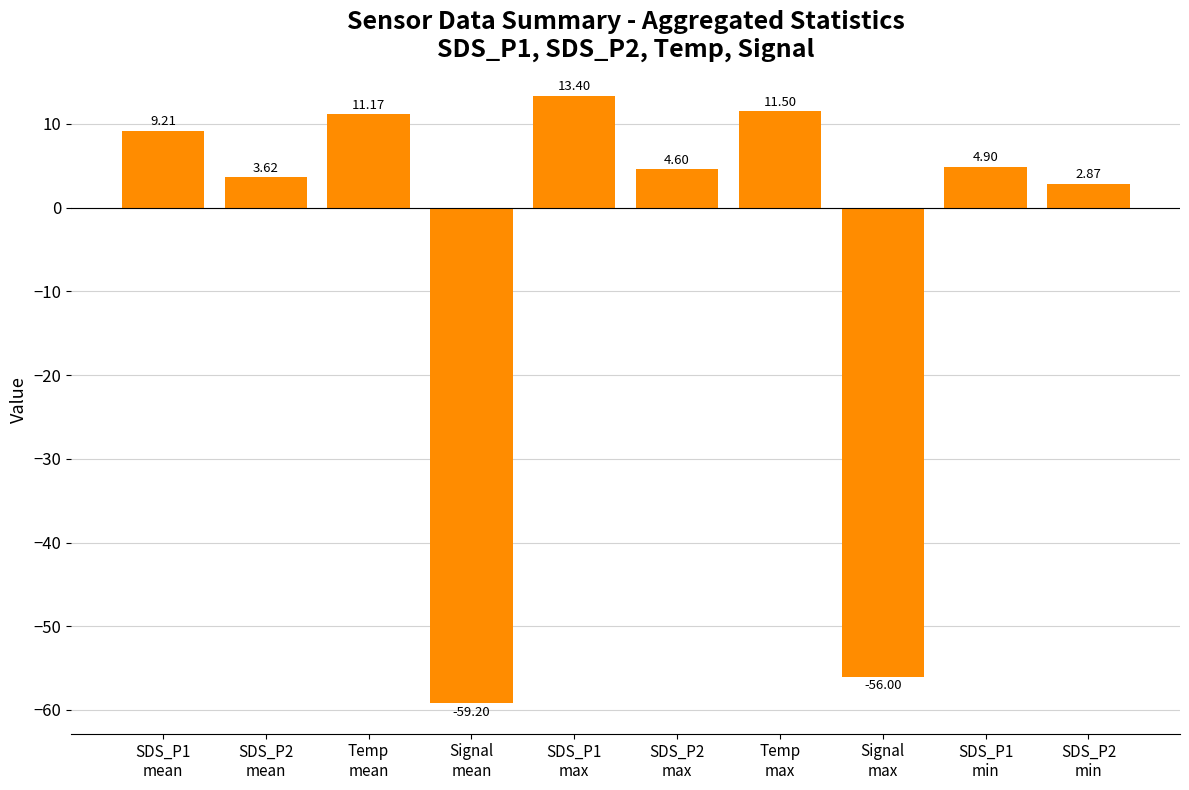

Are the bars horizontal?

No